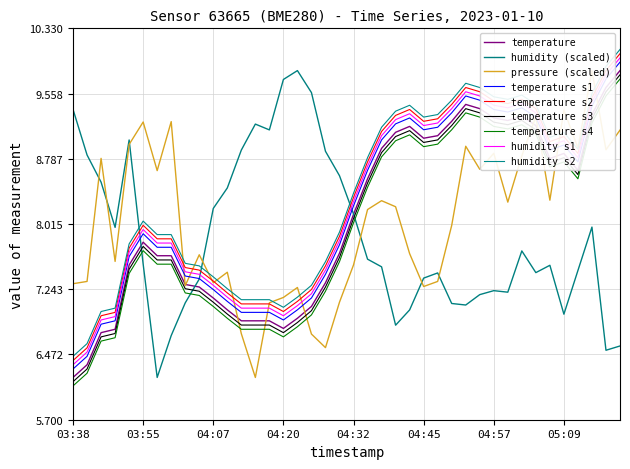

How many times do temperature and humidity cross each other?

3